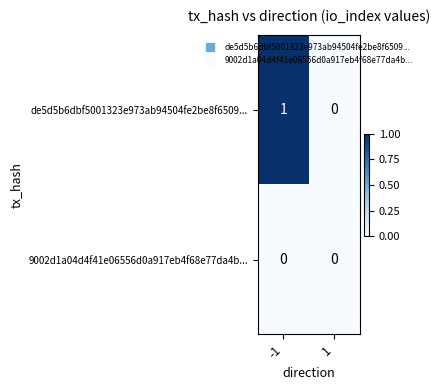

Which series has the largest range (max minus min)?

de5d5b6dbf5001323e973ab94504fe2be8f6509...